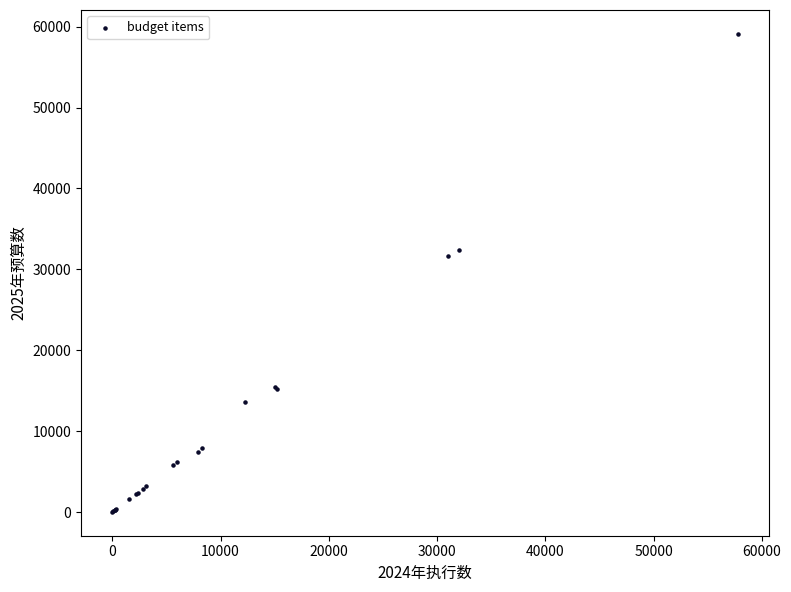

What Y value in the scatter plot is closest to 29565?

31655